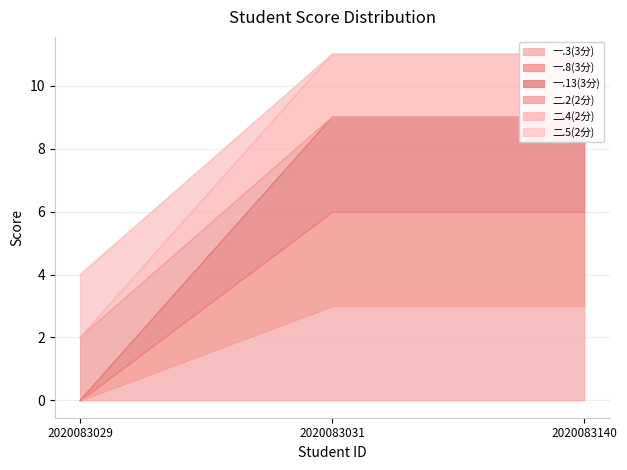

The 一.8(3分) series shows -4 at 2020083029. True or false?

False